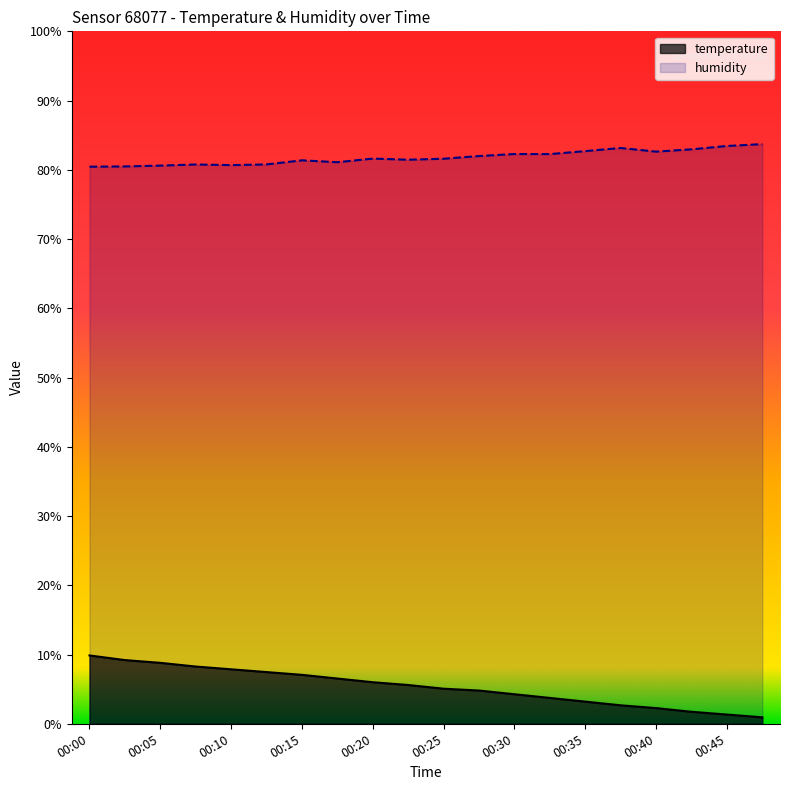

At which category does the chart reach its peak across all series?

00:47